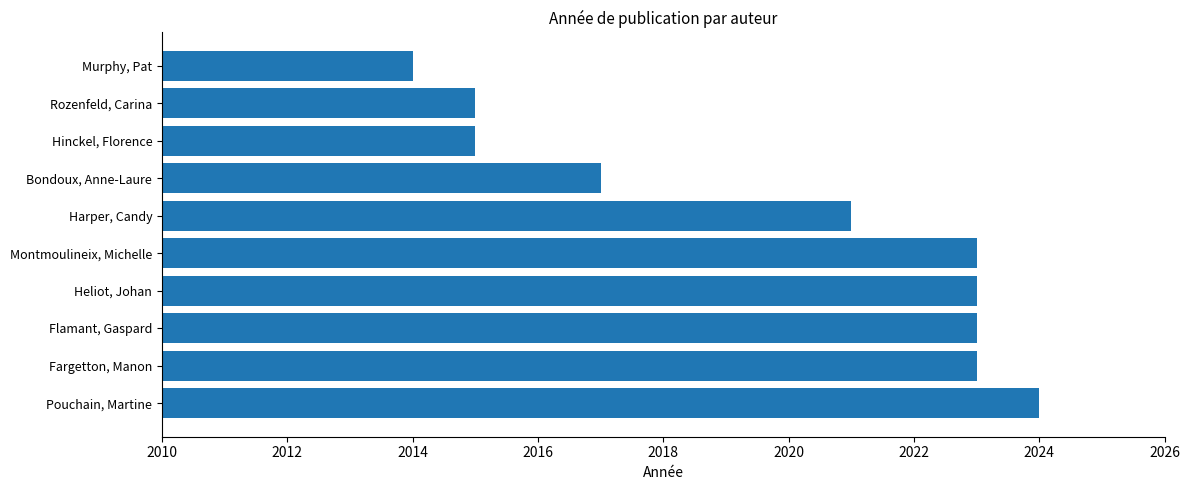

Are the bars horizontal?

Yes